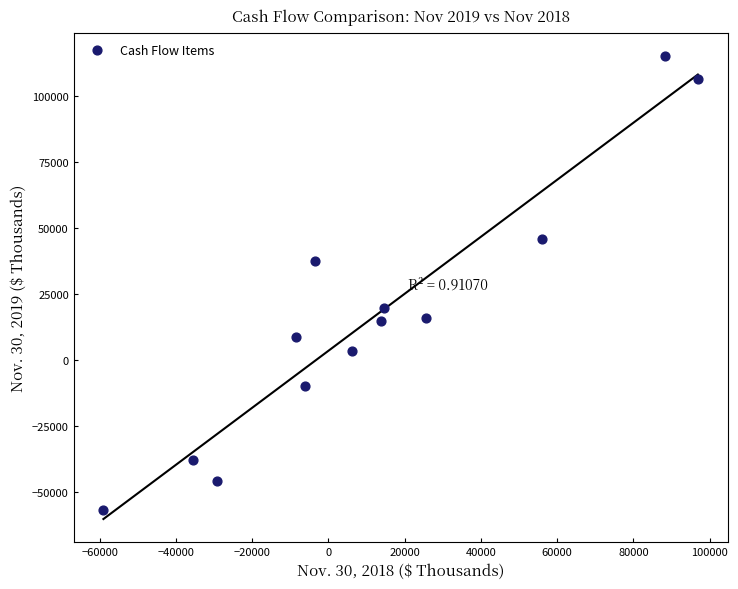

What is the range of Y values (max minus min)?

171912